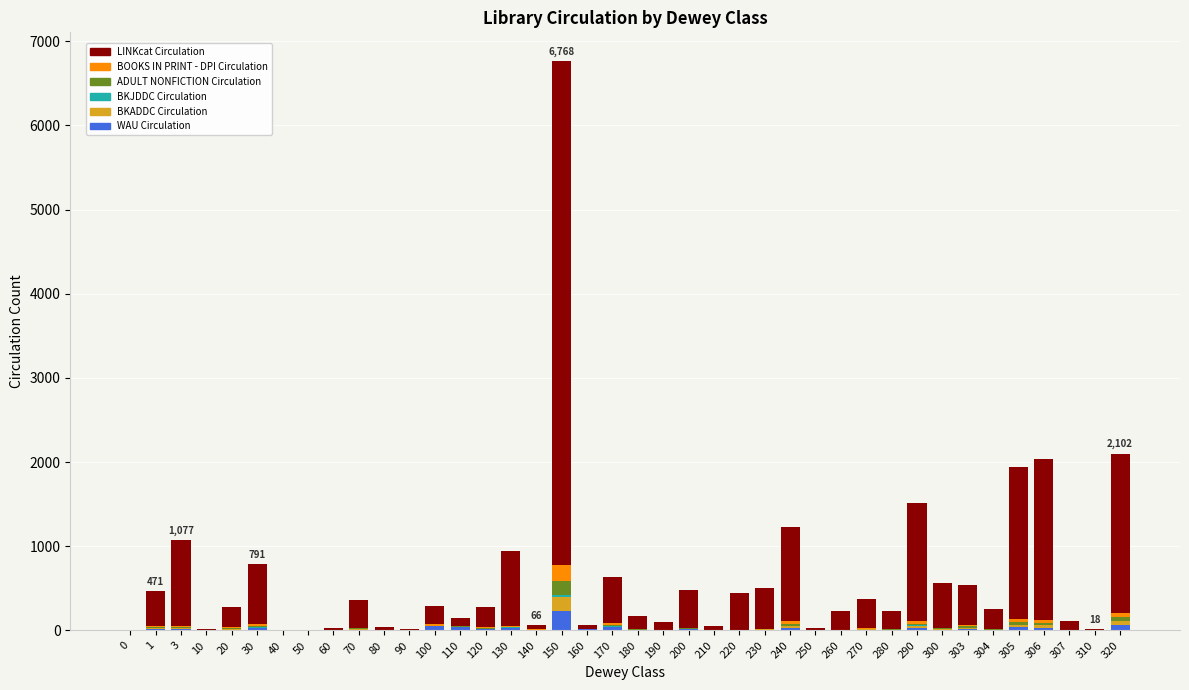

At which category is the sum across all series the highest?

150